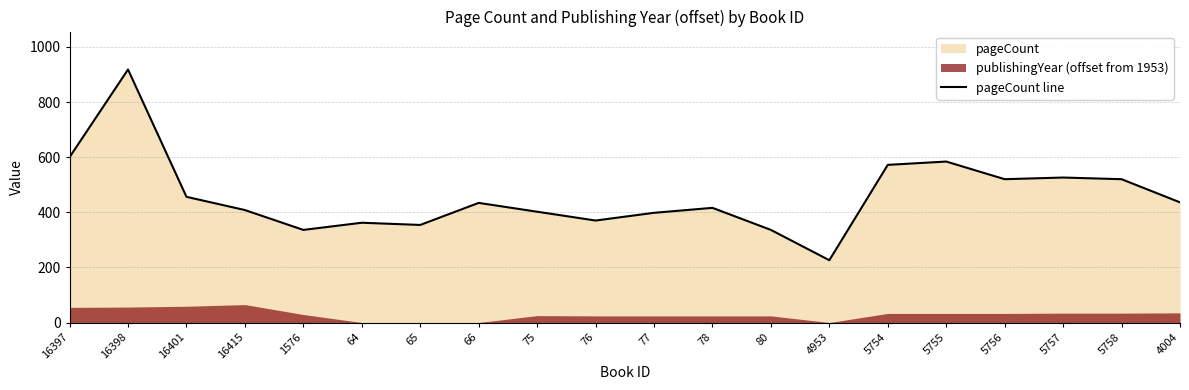

Reading left to right, what are all the values shown in this chart?

600	918	456	408	336	362	354	434	402	370	398	416	336	226	572	584	520	526	520	436